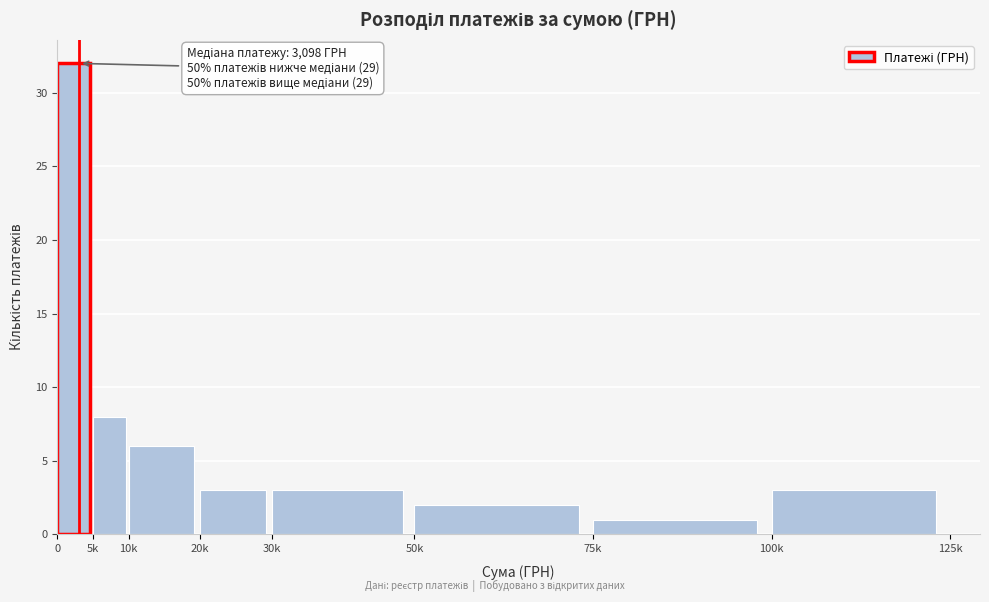

Reading left to right, what are all the values shown in this chart?

32	8	6	3	3	2	1	3